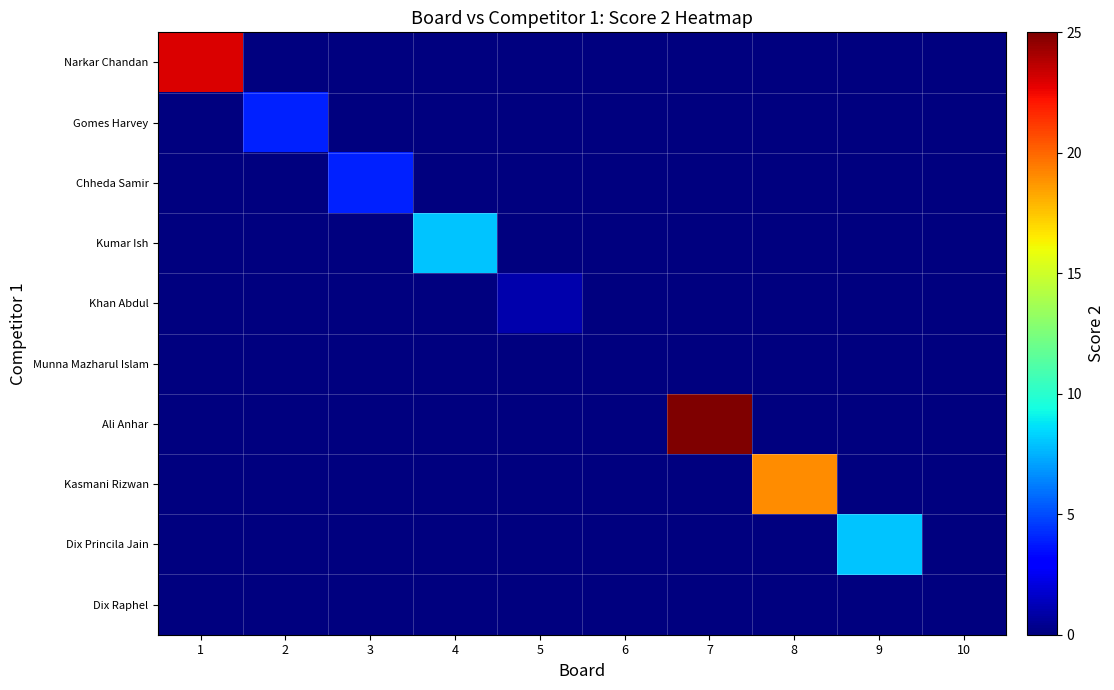

Which series has the largest total across all categories?

Ali Anhar